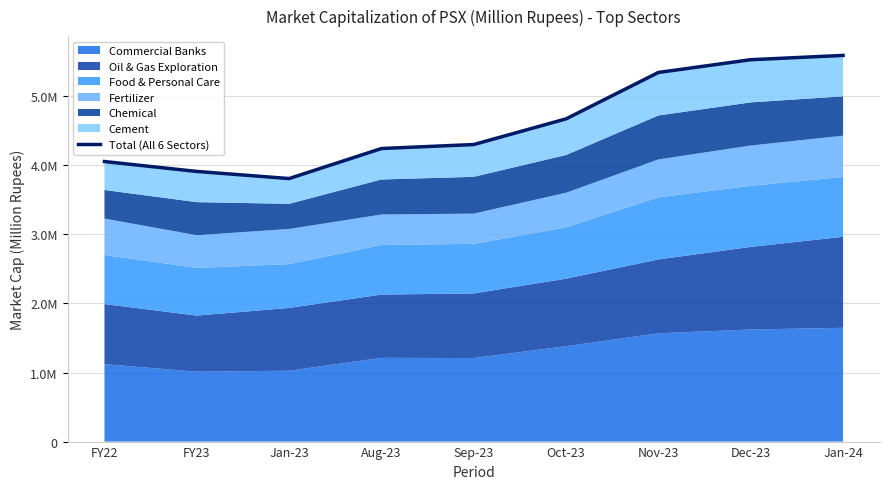

Where is the first local minimum?

Jan-23